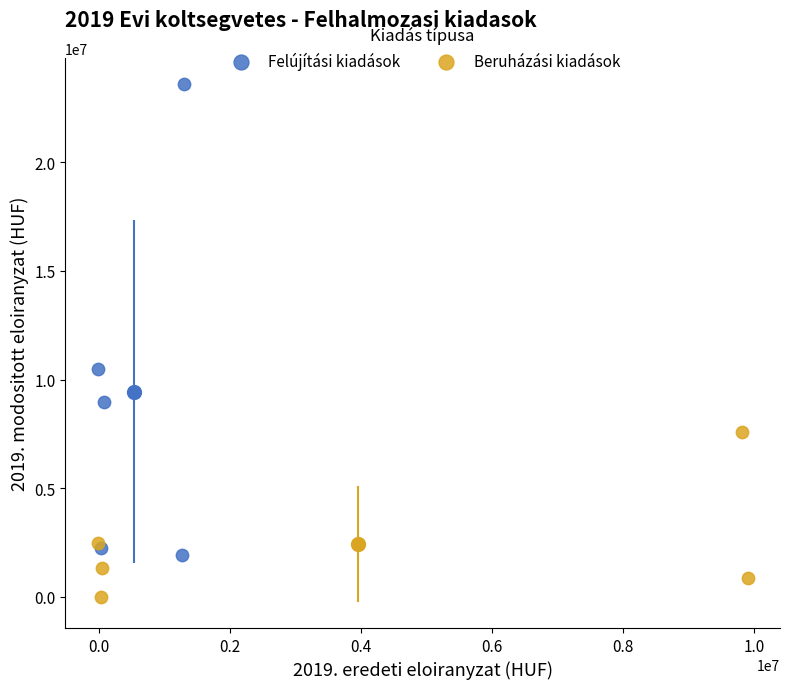

Which series has the largest Y range (max minus min)?

Felújítási kiadások